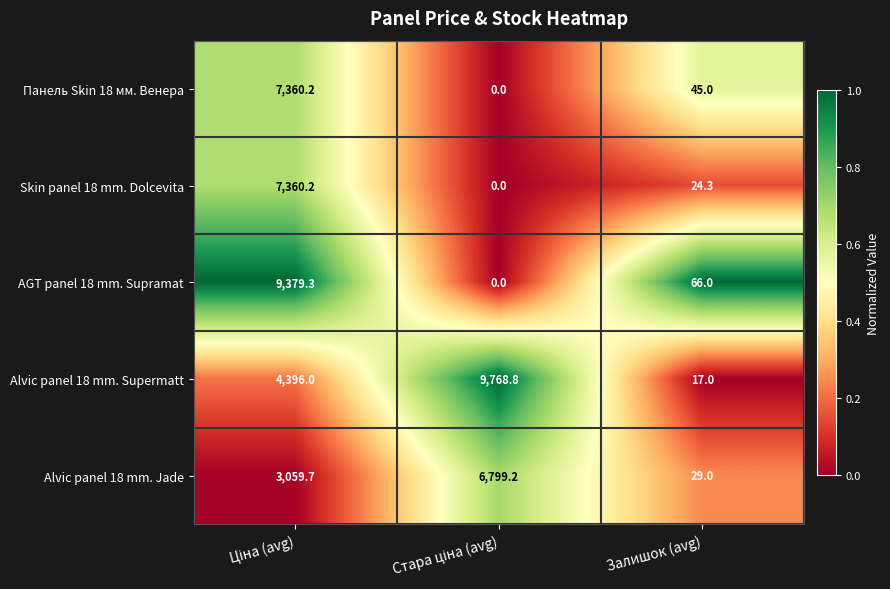

Is it true that Skin panel 18 mm. Dolcevita equals 37.3 at Залишок (avg)?

False